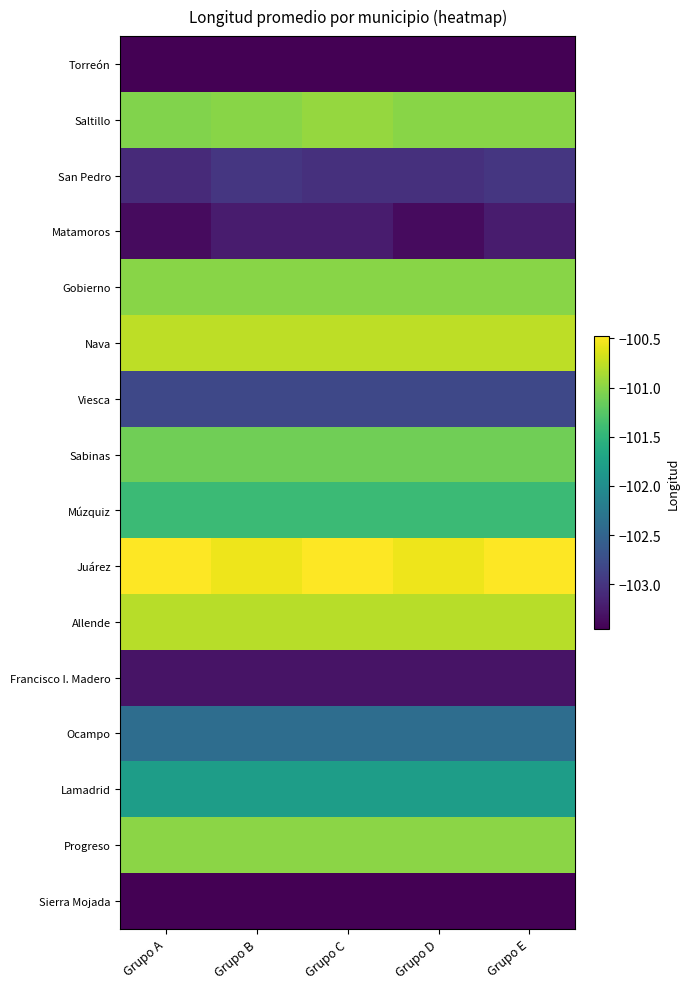

At which category is the sum across all series the highest?

Grupo E